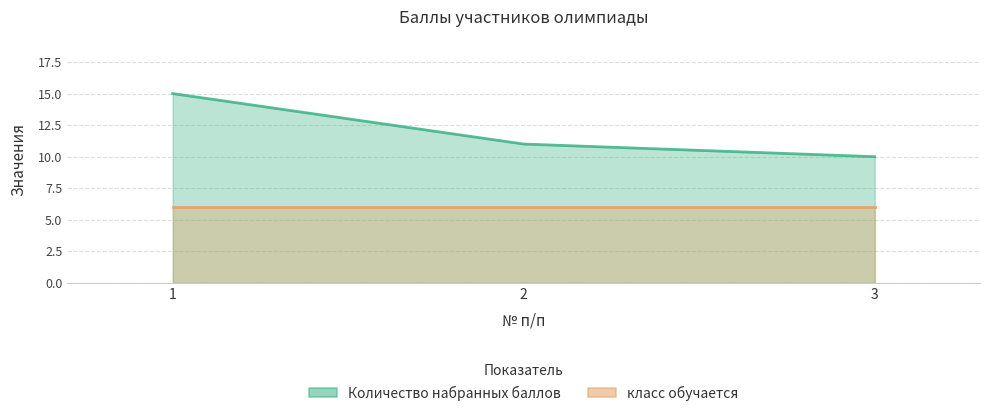

Which has a higher value, 3 or 2?

2